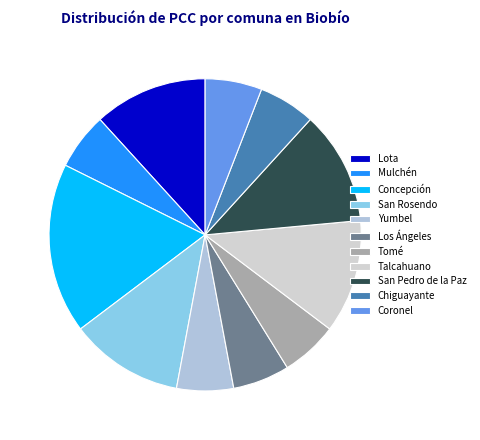

Does Tomé represent more than half of the total?

No